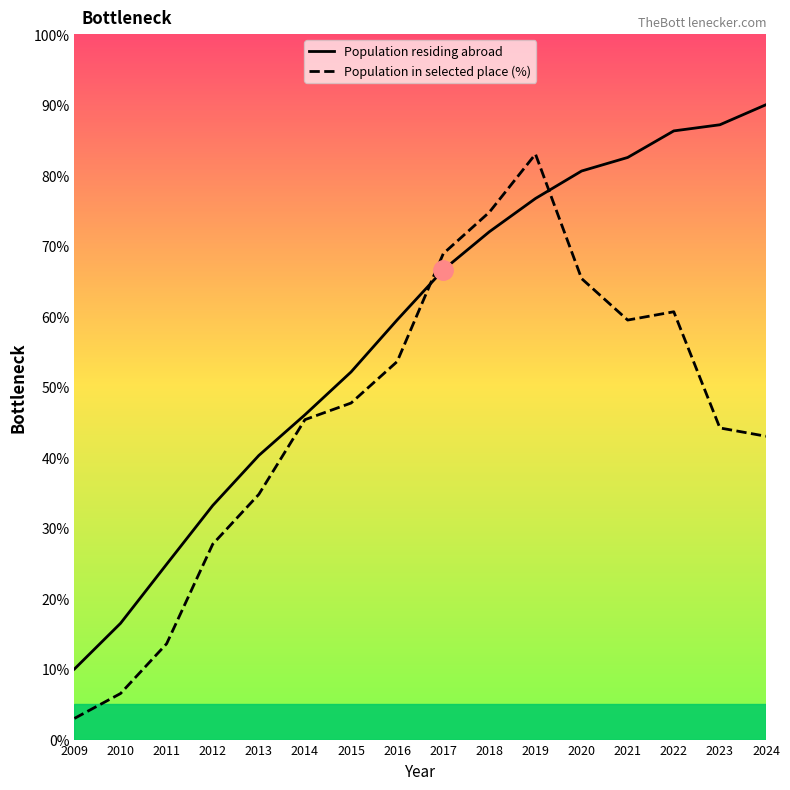

Which has a higher value, 2020 or 2010?

2020